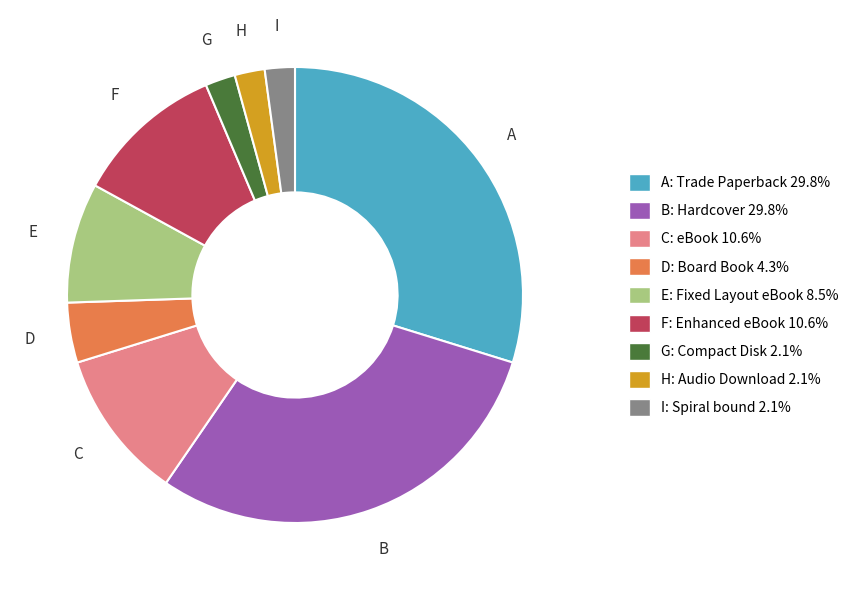

Does A: Trade Paperback 29.8% represent more than half of the total?

No